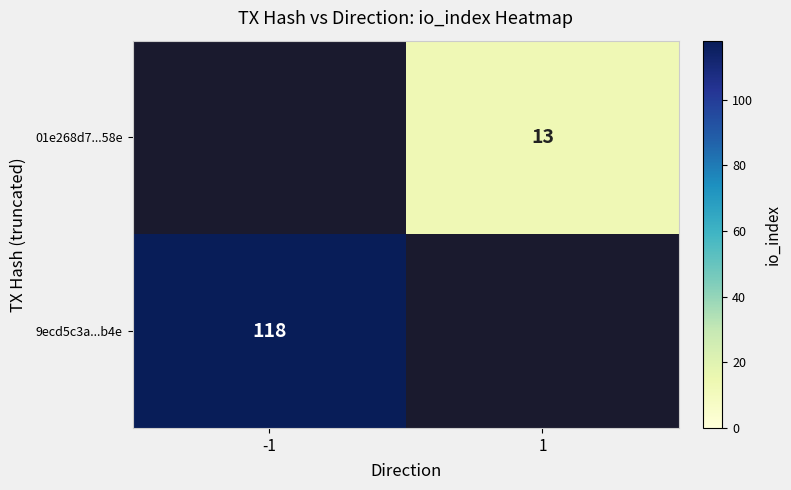

Count the number of data series in this chart.

2